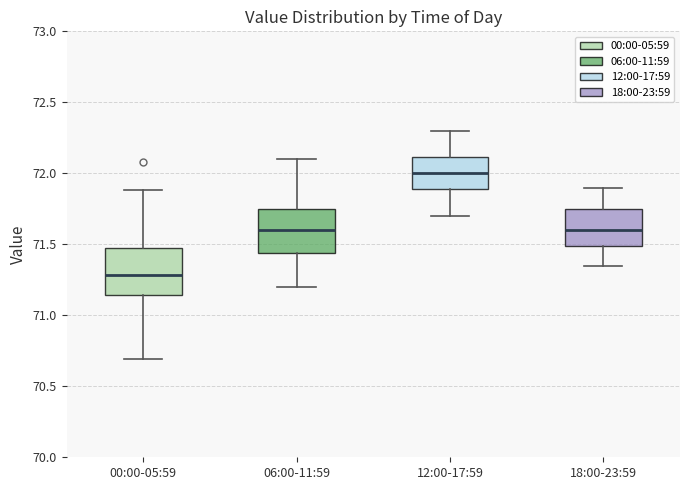

Reading left to right, read every box against the y-axis: the position of its median line, the range the box covers, and the ends of its whiskers. The values are not printed on the chart, so give them approximately, as read against the axis.

00:00-05:59: median 71.30, box 71.15 to 71.50, whiskers 70.70 to 71.90
06:00-11:59: median 71.60, box 71.45 to 71.75, whiskers 71.20 to 72.10
12:00-17:59: median 72.00, box 71.90 to 72.10, whiskers 71.70 to 72.30
18:00-23:59: median 71.60, box 71.50 to 71.75, whiskers 71.35 to 71.90